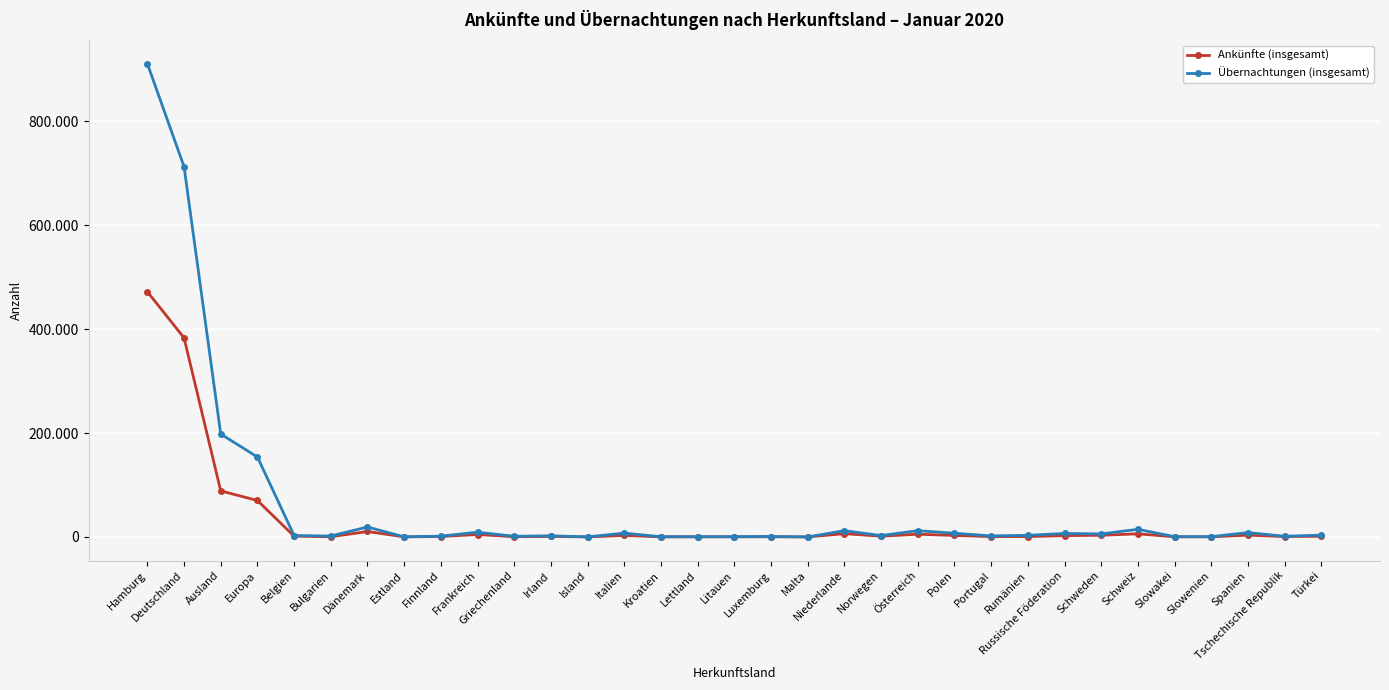

Is this an area chart (filled region under the line)?

No